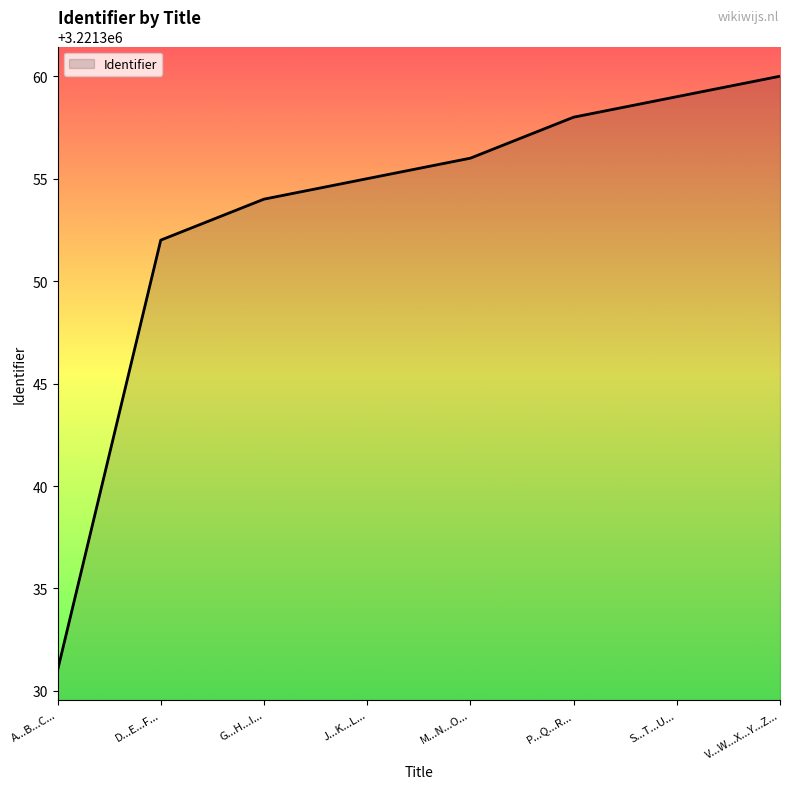

What position from the right is G...H...I...?

6